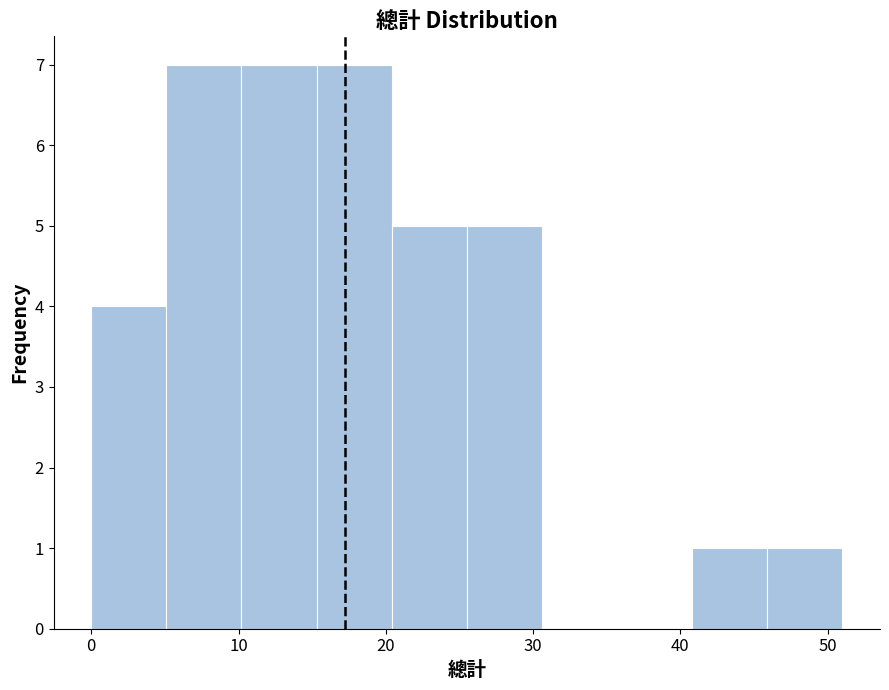

Reading left to right, transcribe this chart: for each bar, give the range it covers on the x-axis and its height. Neither the bar edges nor the heights are printed on the chart, so give them approximately, as read against the axes.

0.0 to 5.1: 4
5.1 to 10.2: 7
10.2 to 15.3: 7
15.3 to 20.4: 7
20.4 to 25.5: 5
25.5 to 30.6: 5
30.6 to 35.7: 0
35.7 to 40.8: 0
40.8 to 45.9: 1
45.9 to 51.0: 1